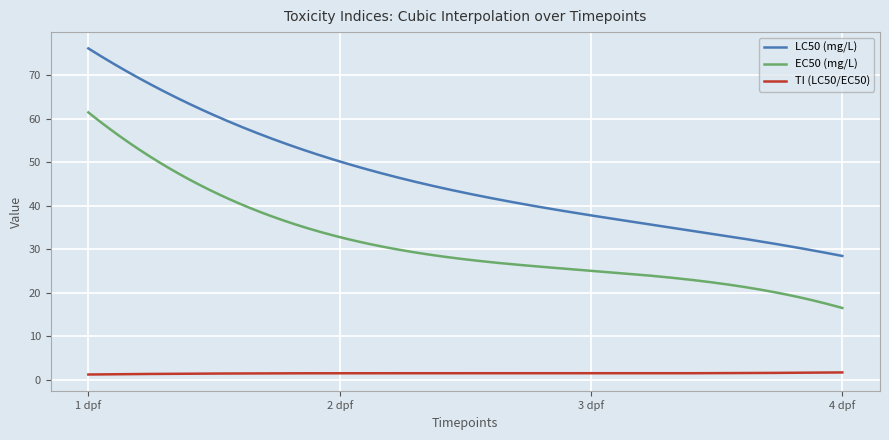

List the series in order of their overall mean, lowest first.

TI (LC50/EC50), EC50 (mg/L), LC50 (mg/L)